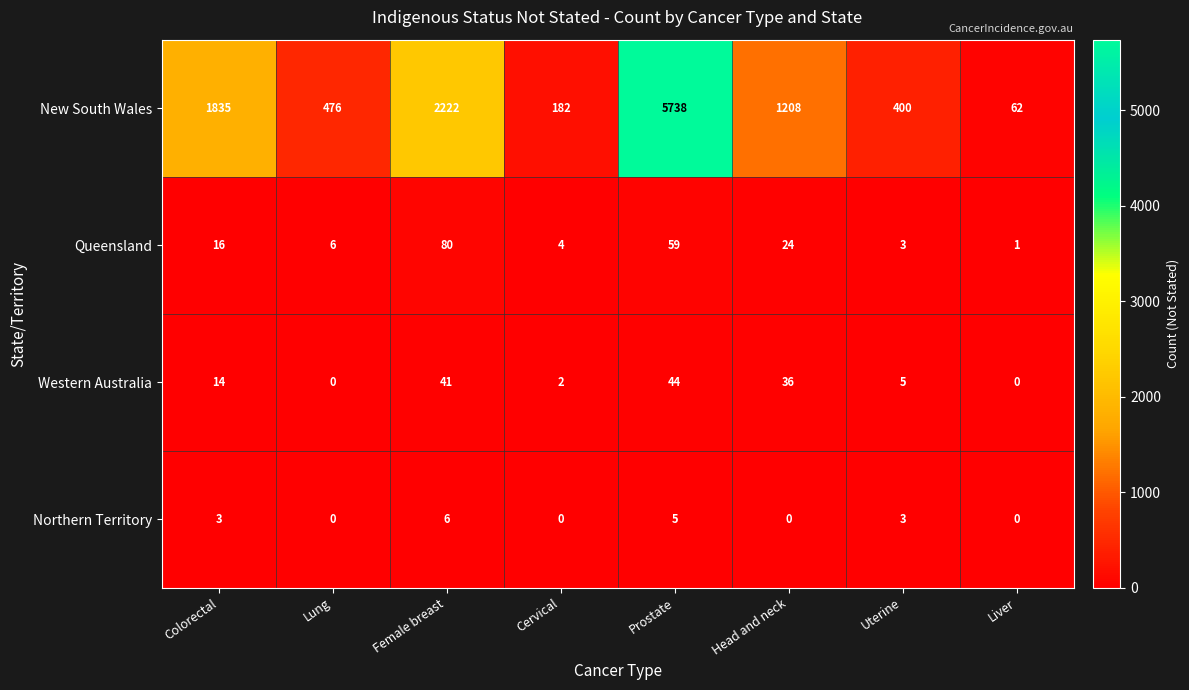

At how many categories does at least one series exceed 598?

4